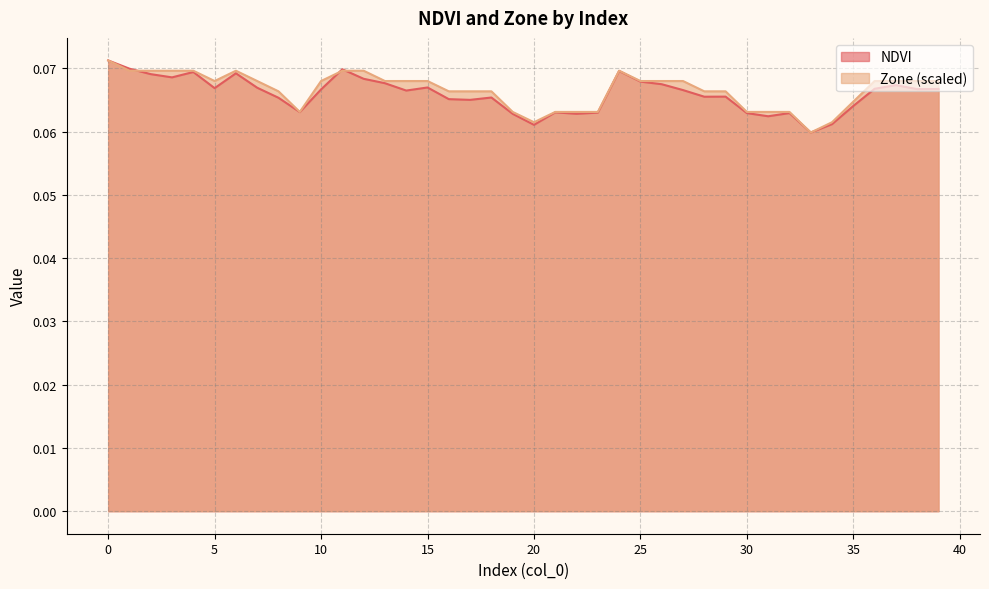

What are all the series names shown in the legend?

NDVI, Zone (scaled)